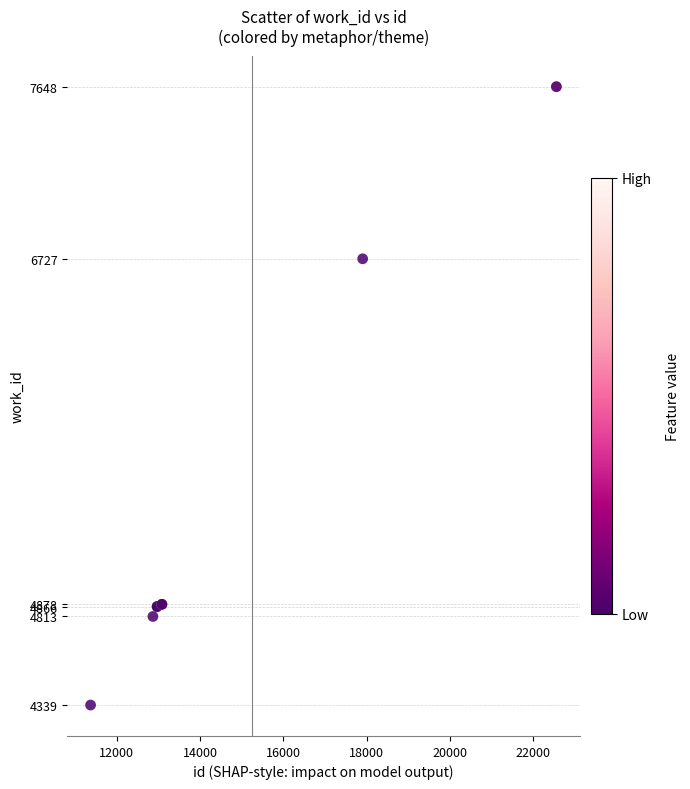

What Y value in the scatter plot is closest to 5993?

6727